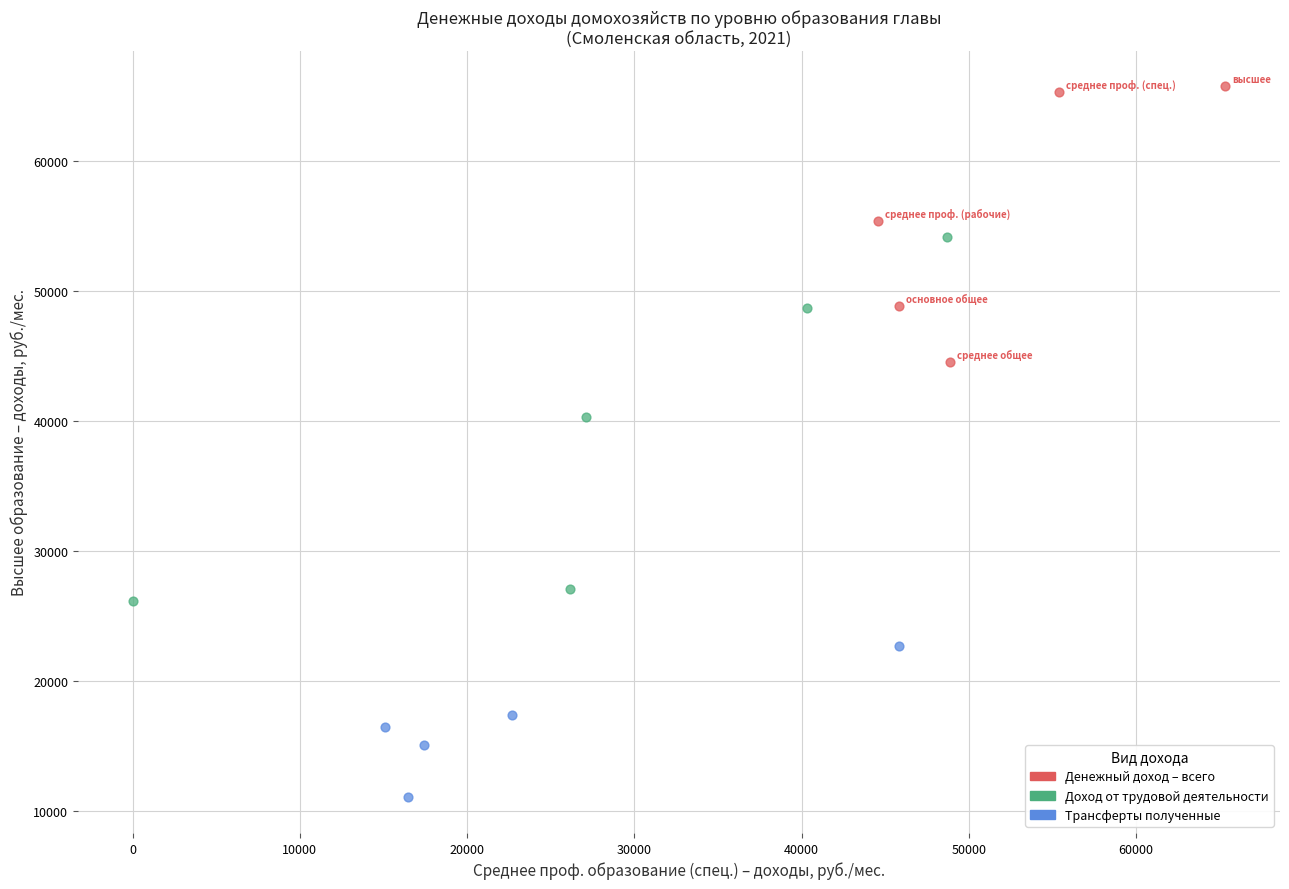

Which series has the largest Y range (max minus min)?

Доход от трудовой деятельности